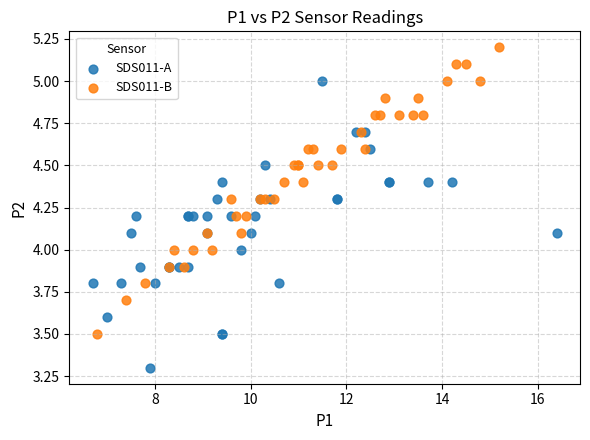

Which series reaches the maximum Y coordinate?

SDS011-B